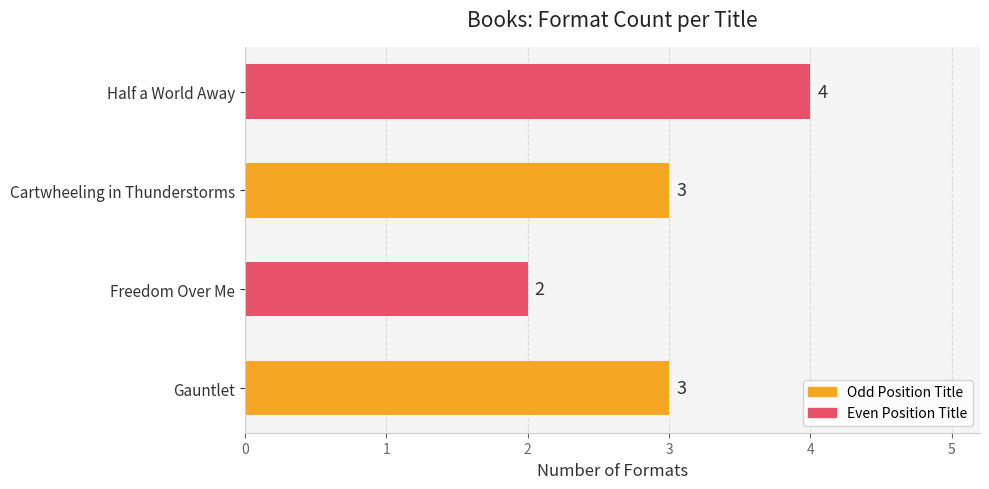

What is the sum of the values at Freedom Over Me and Gauntlet?

5